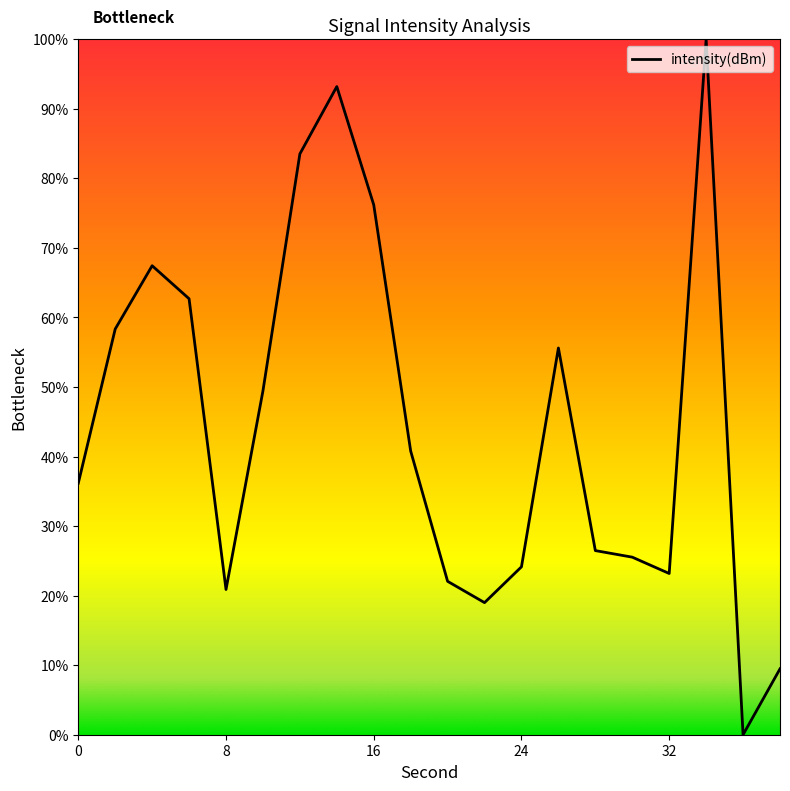

What is the greatest value displayed?

100.0